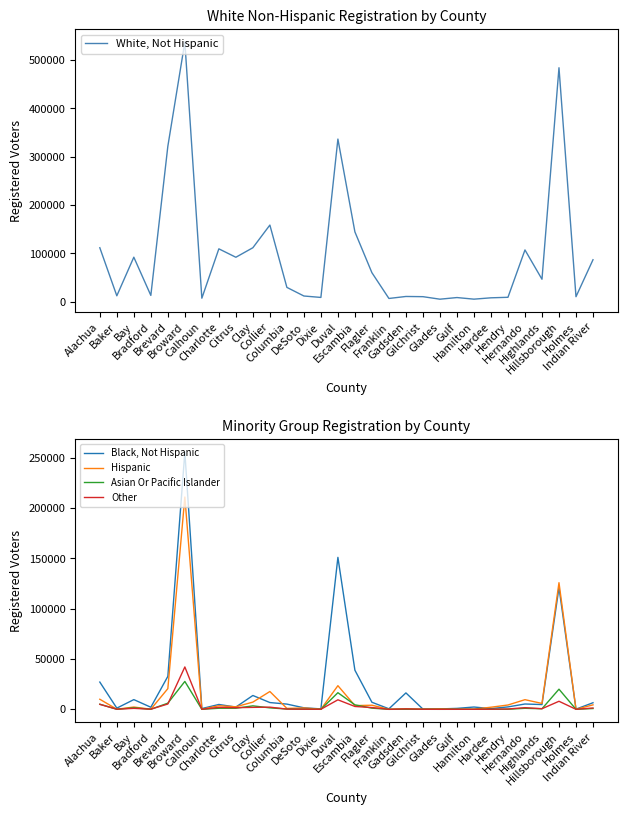

True or false: Hispanic and White, Not Hispanic intersect in this chart.

False